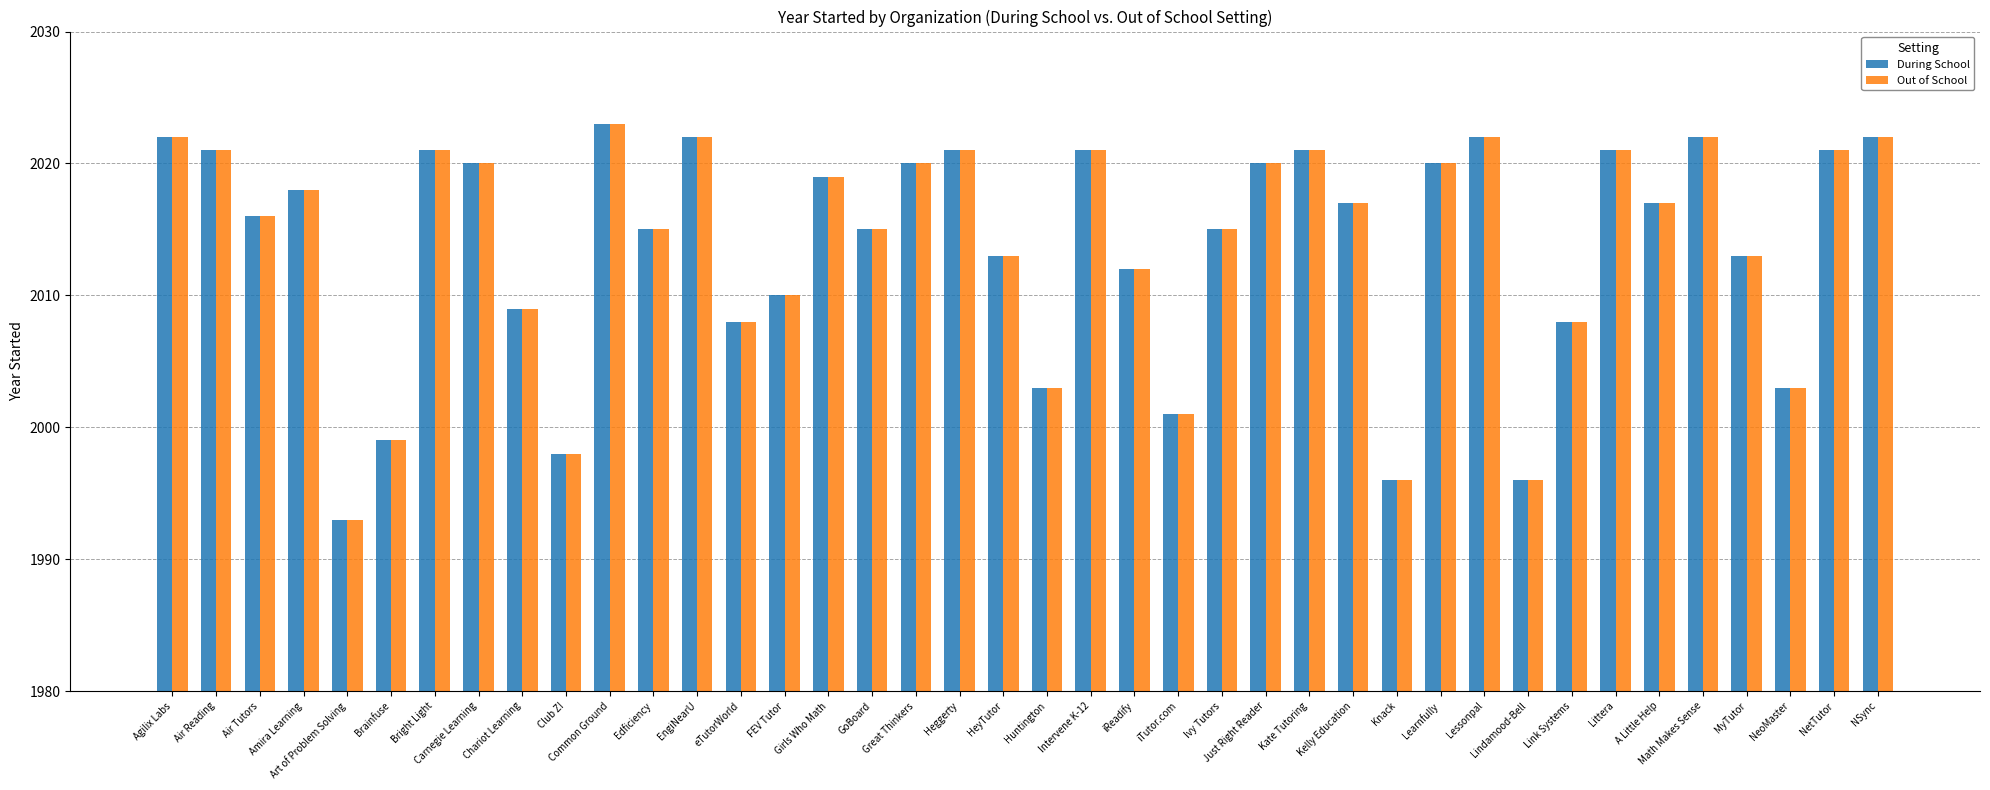

Which category has the lowest value in the During School series?

Art of Problem Solving